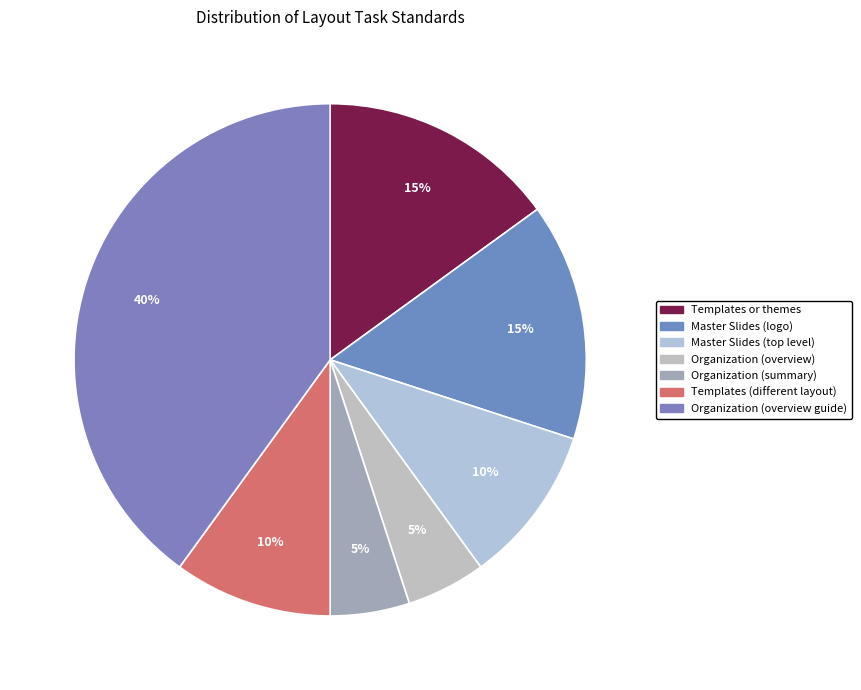

To the nearest percent, what is the difference between the largest and smallest slice percentages?

35%